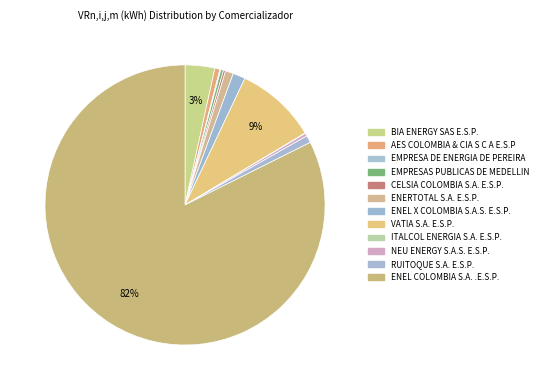

What is the smallest slice in the pie chart?

ITALCOL ENERGIA S.A. E.S.P.